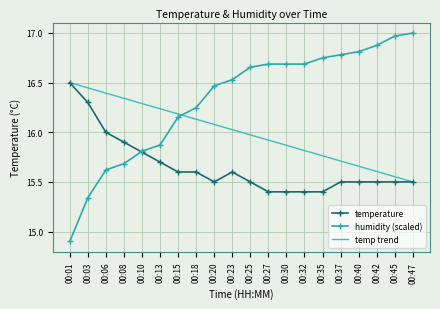

Rank the series at 00:23 from highest to lowest value.

humidity (scaled), temp trend, temperature